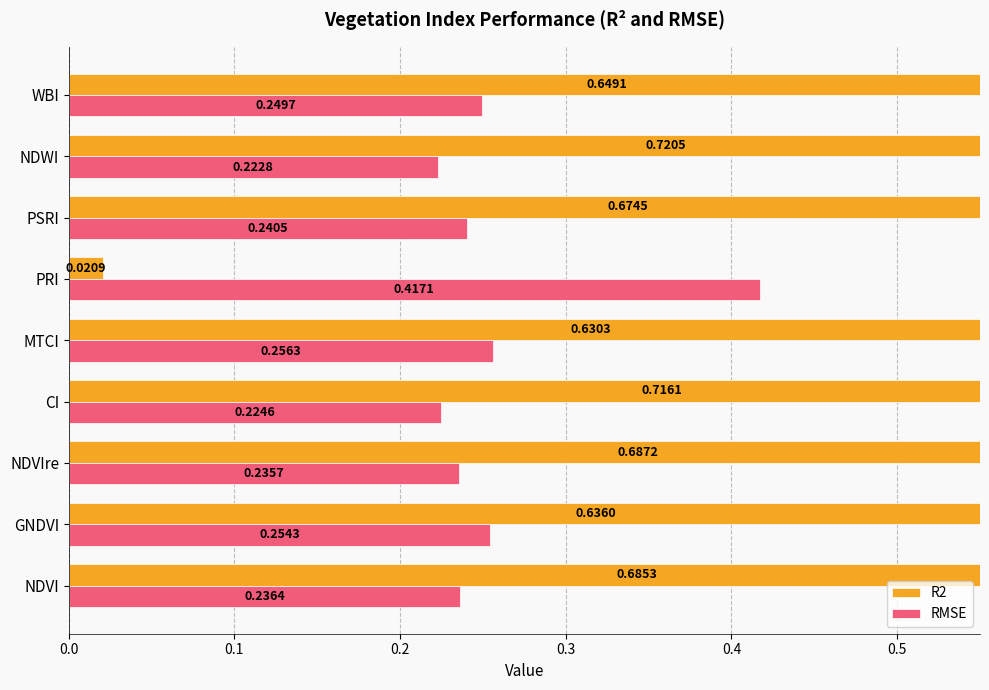

What is the approximate value of RMSE at NDVIre?

0.2